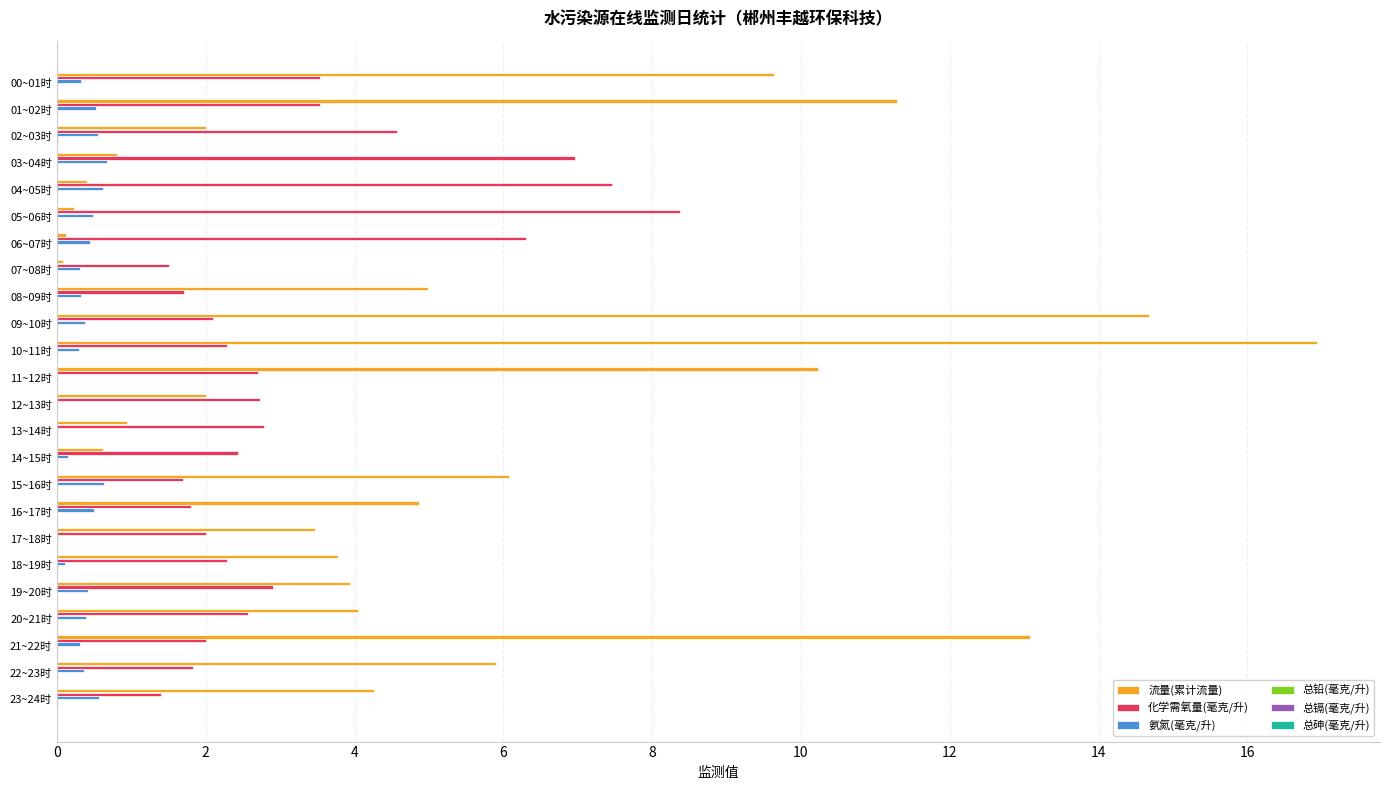

Count the number of categories in the chart.

24